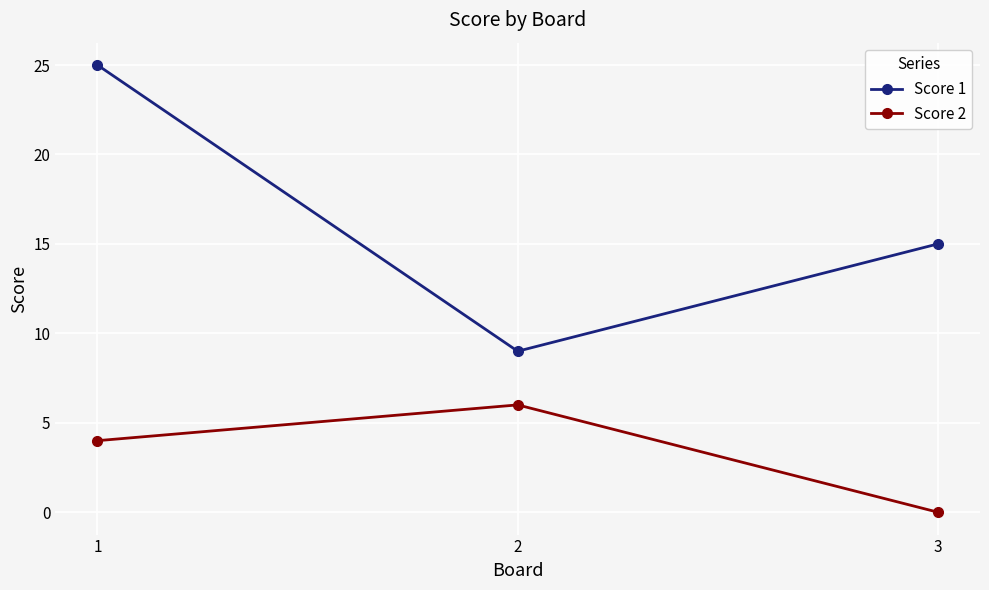

Reading right to left, what are all the values shown in this chart?

Score 1: 15	9	25
Score 2: 0	6	4